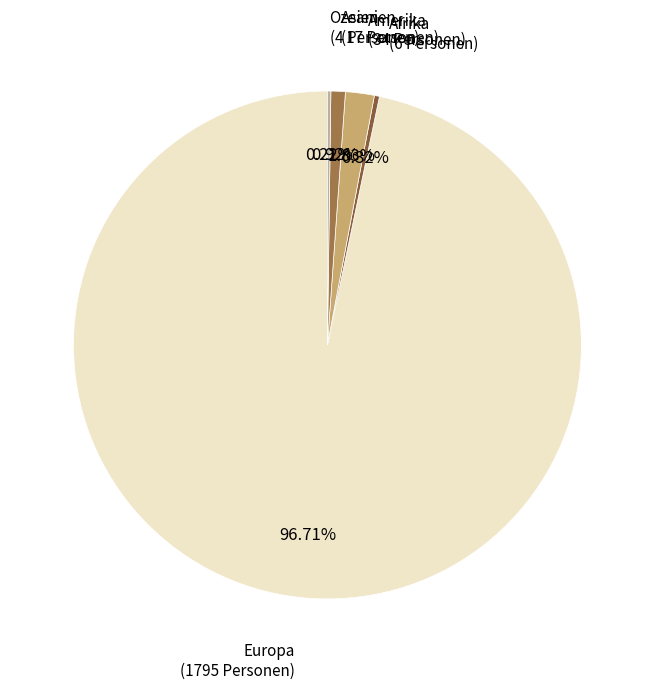

Do Amerika and Europa together represent more than half of the pie?

Yes